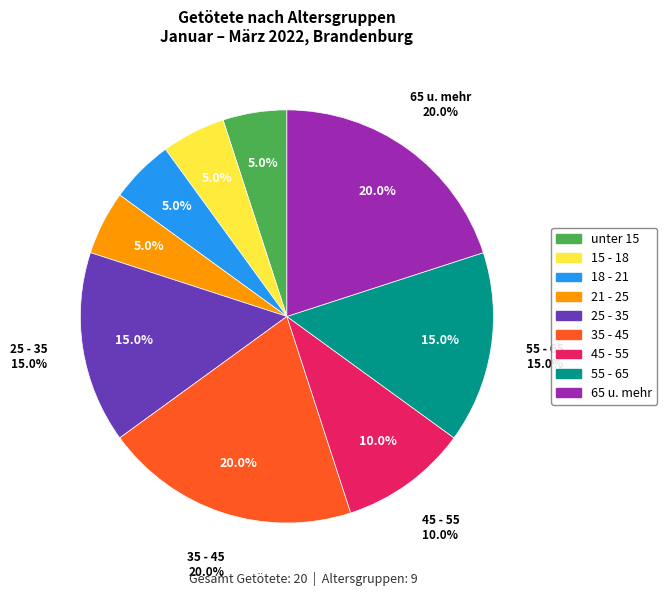

Which slice is the smallest?

unter 15